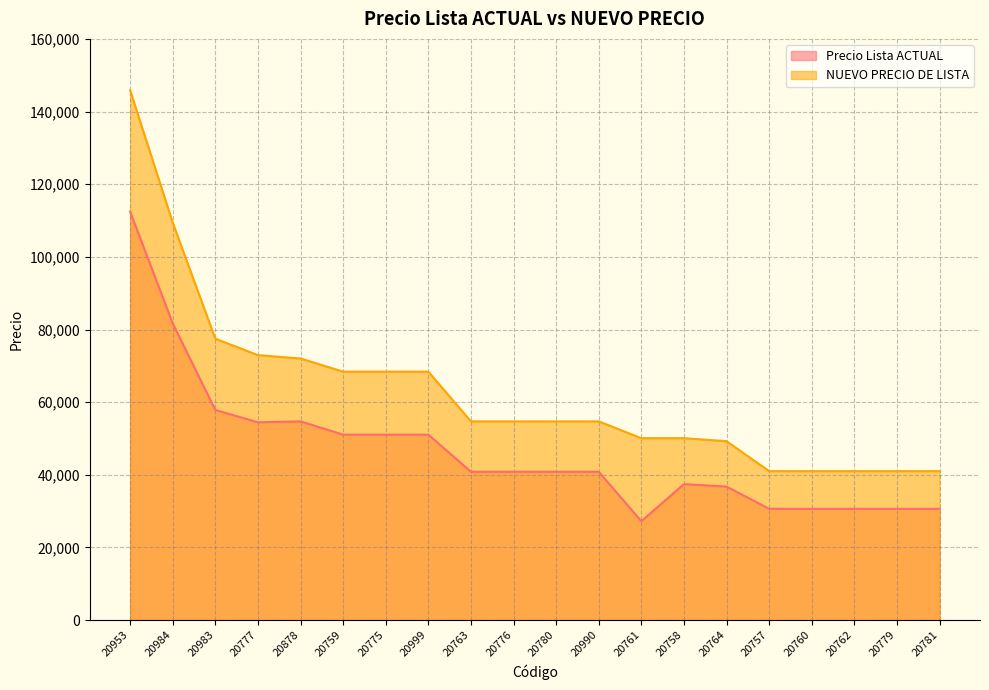

Which category has the highest value in the Precio Lista ACTUAL series?

20953